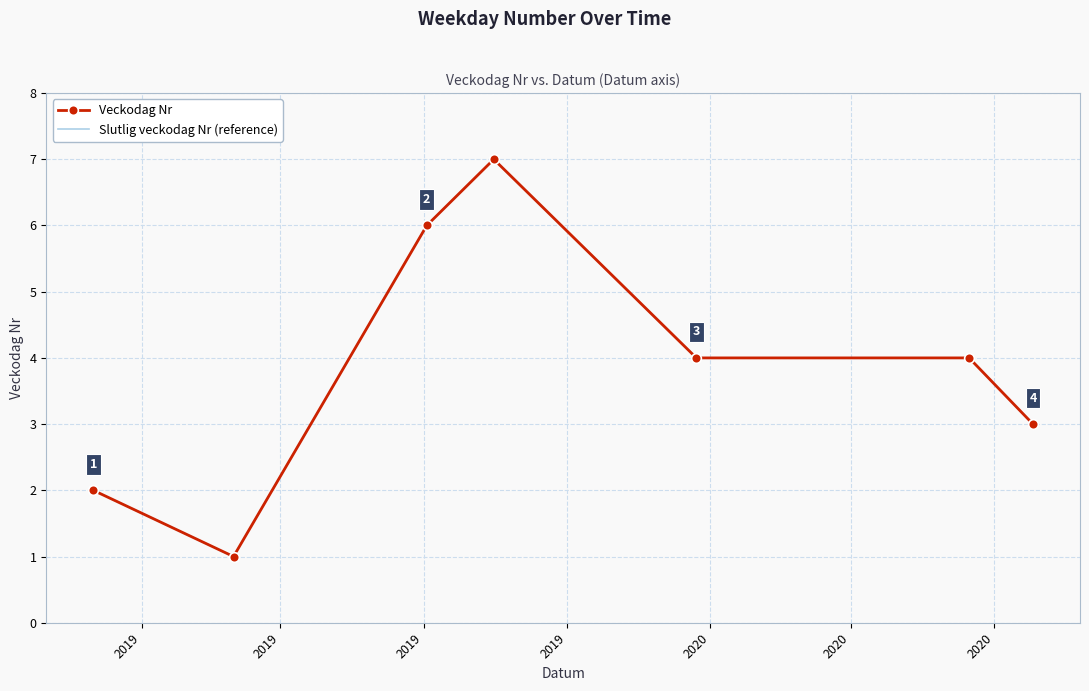

True or false: Slutlig veckodag Nr (reference) and Veckodag Nr intersect in this chart.

False